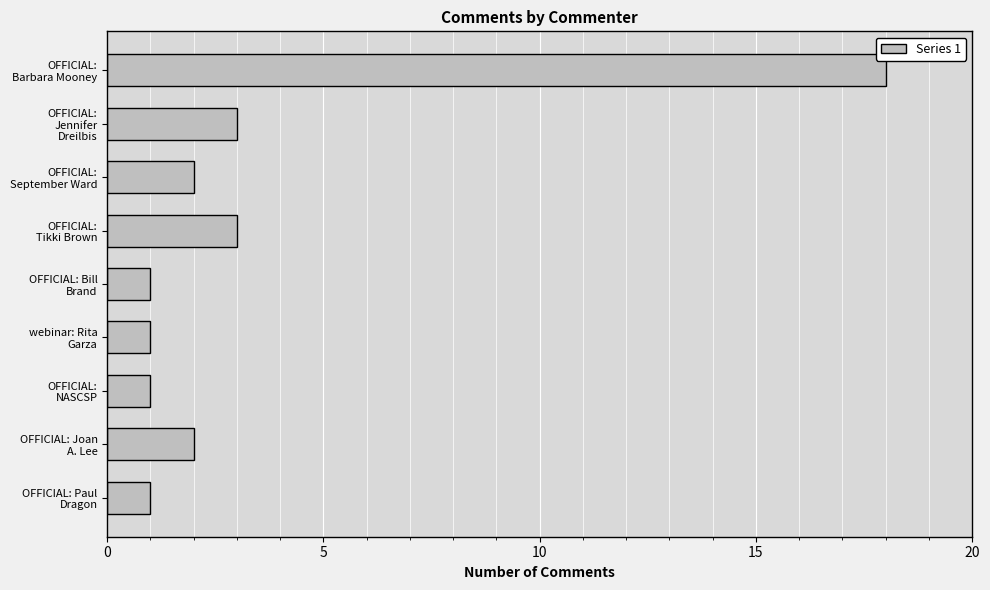

What is the maximum value shown in the chart?

18